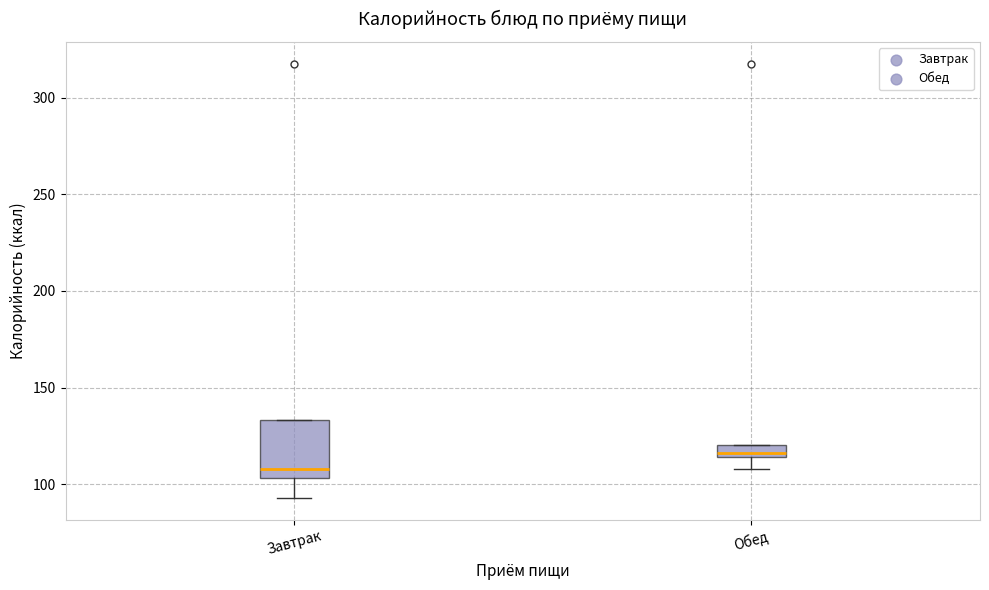

Which box is the tallest, from its lower edge to its upper edge?

Завтрак